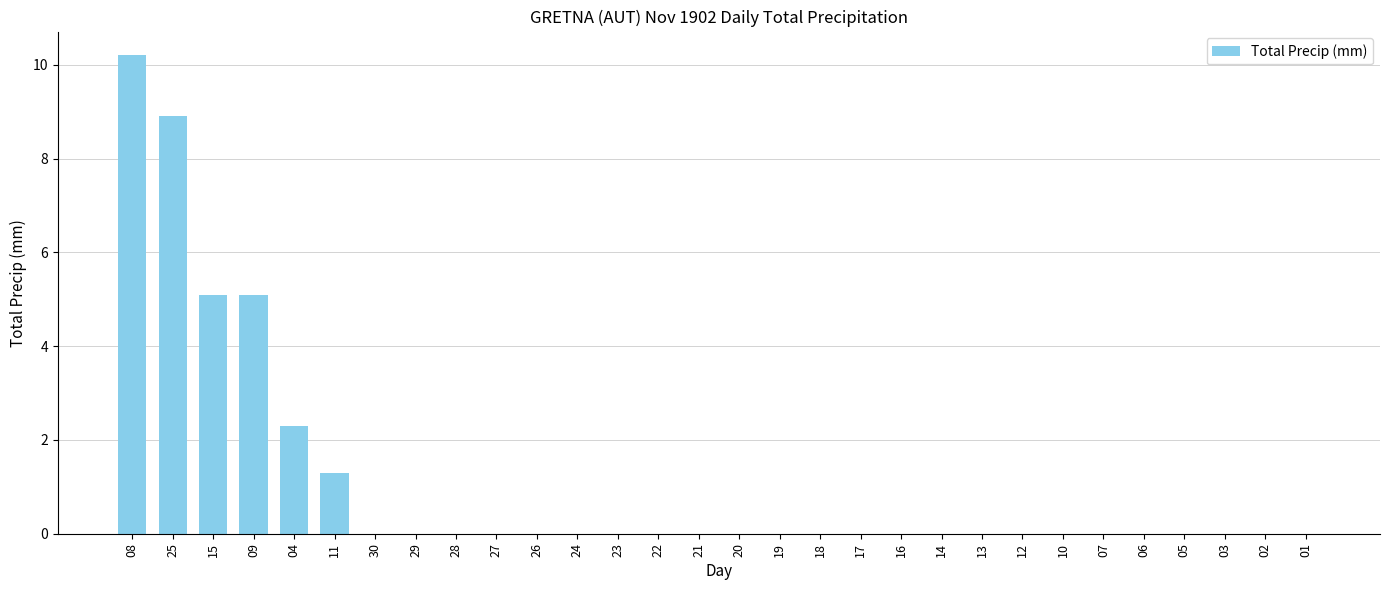

What is the sum of the values at 24 and 25?

8.9